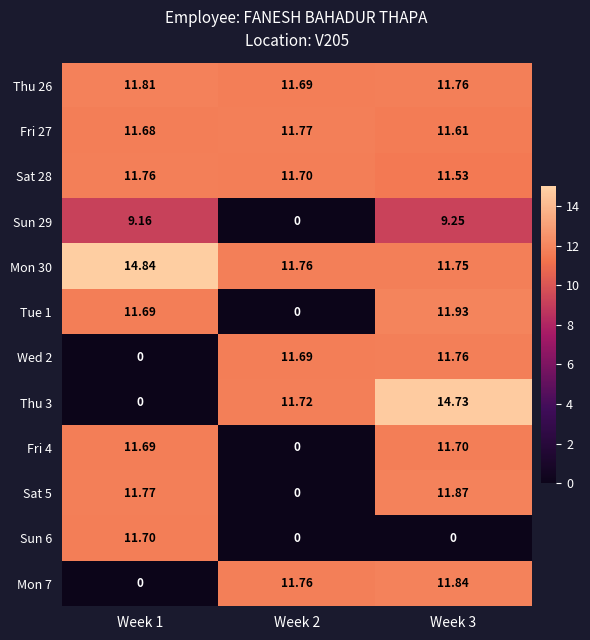

Is the value of Sun 6 at Week 2 greater than the value of Mon 30 at Week 2?

No